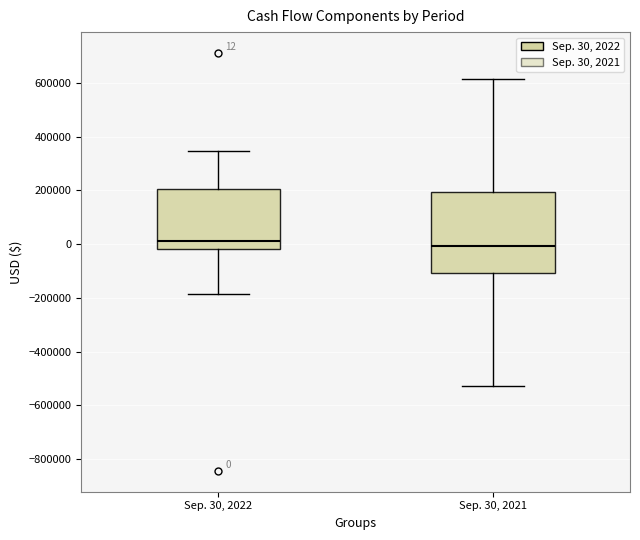

Which box is the tallest, from its lower edge to its upper edge?

Sep. 30, 2021